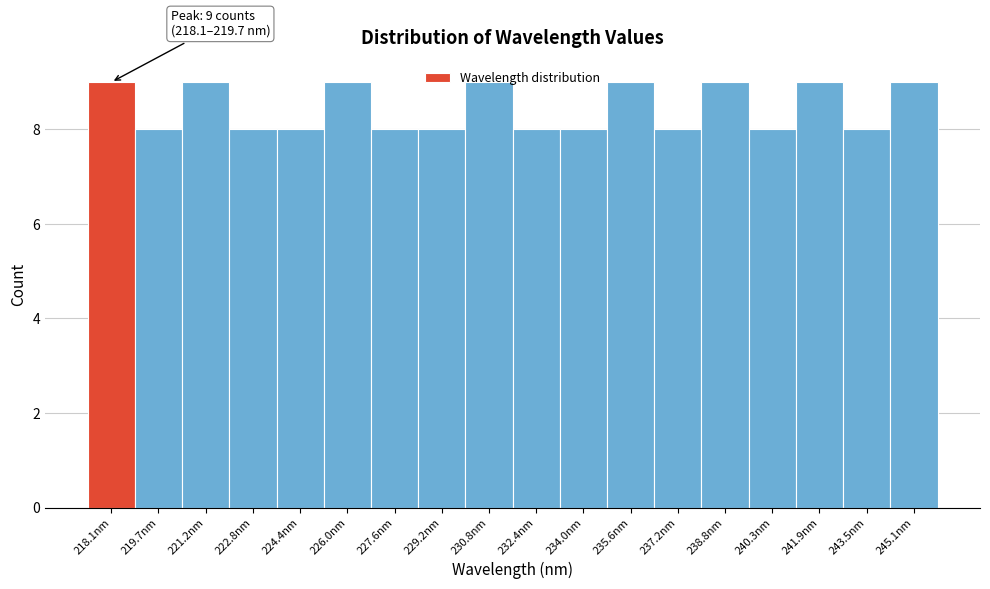

What is the label of the 2nd bar from the right?

243.5nm